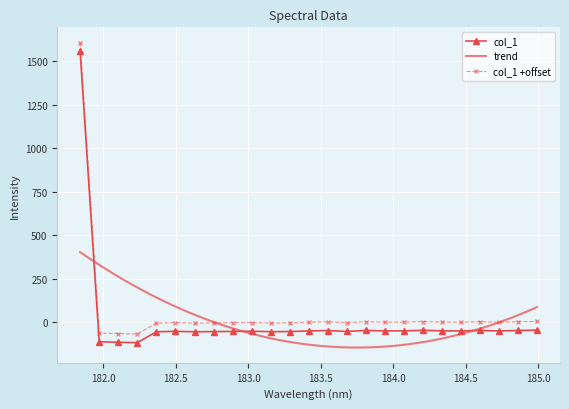

How many negative values are there?

24